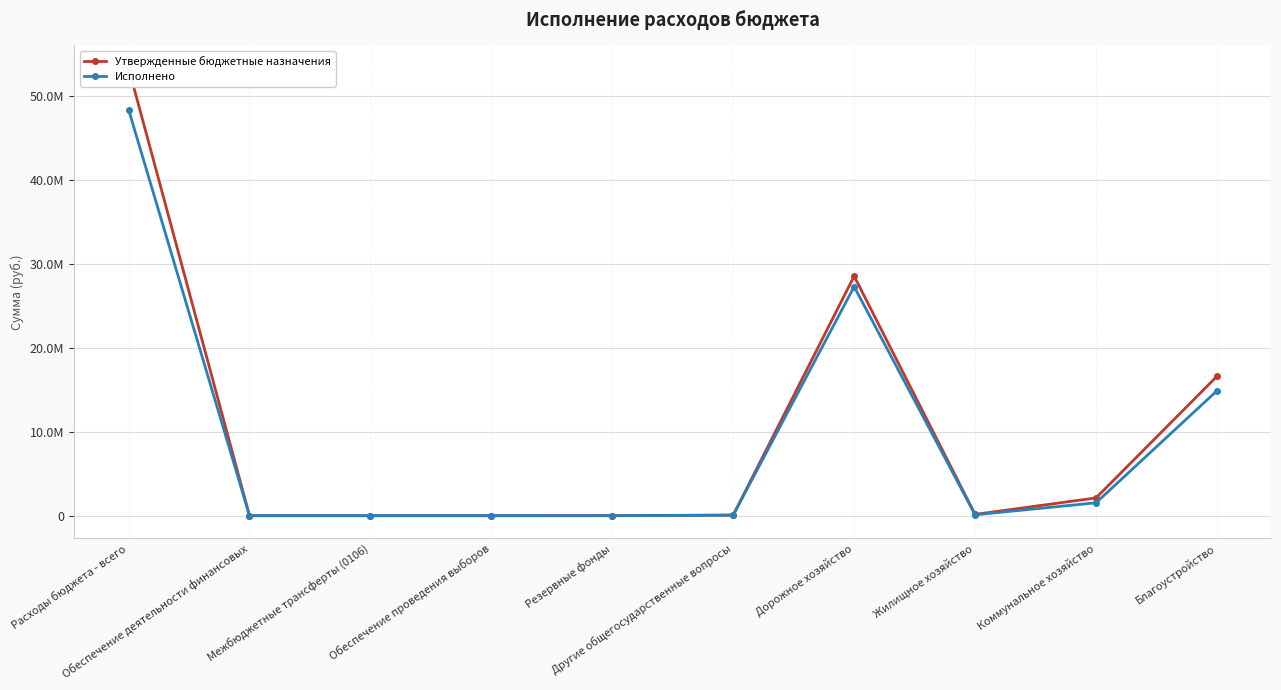

True or false: Утвержденные бюджетные назначения and Исполнено cross at least once.

False